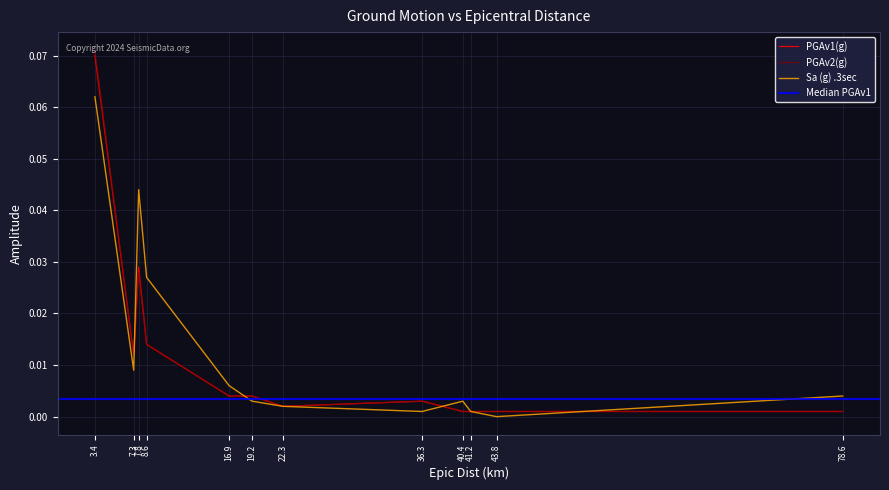

Between 3.4 and 40.4, which series saw the biggest shift?

PGAv2(g)